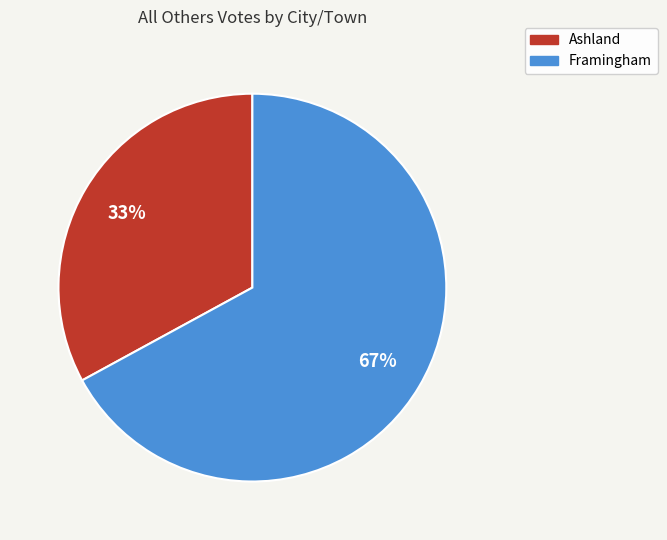

To the nearest percent, what percentage of the pie is Framingham?

67%